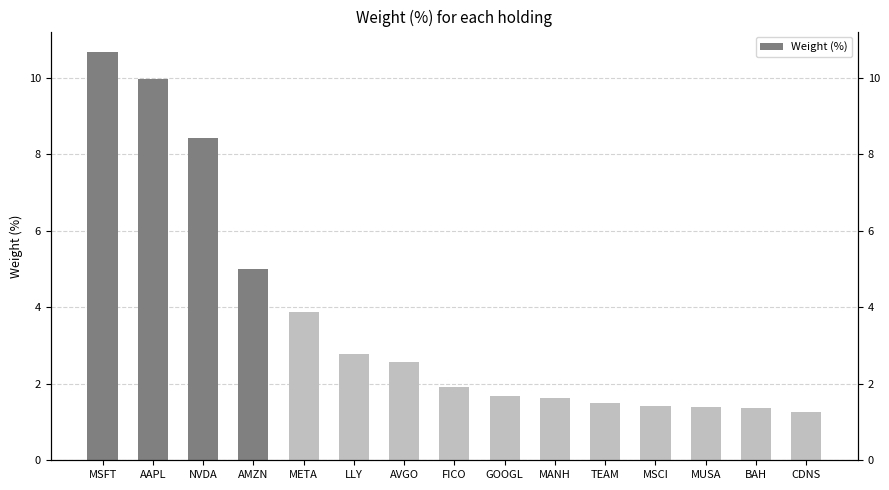

What is the label of the 2nd bar from the left?

AAPL